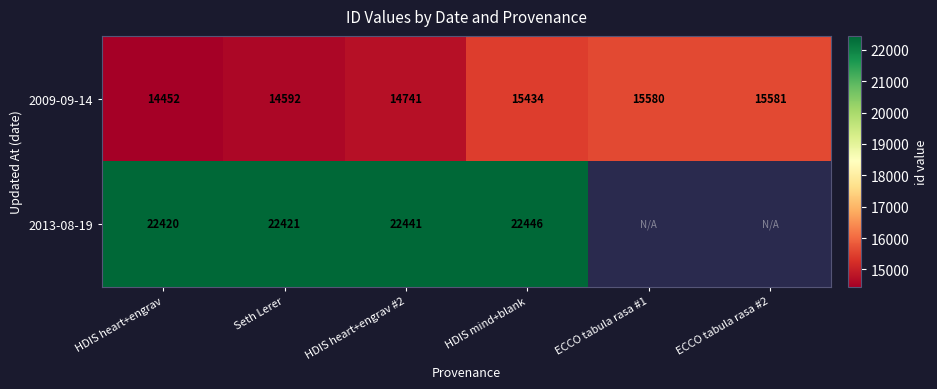

How many data points does each series have?

6